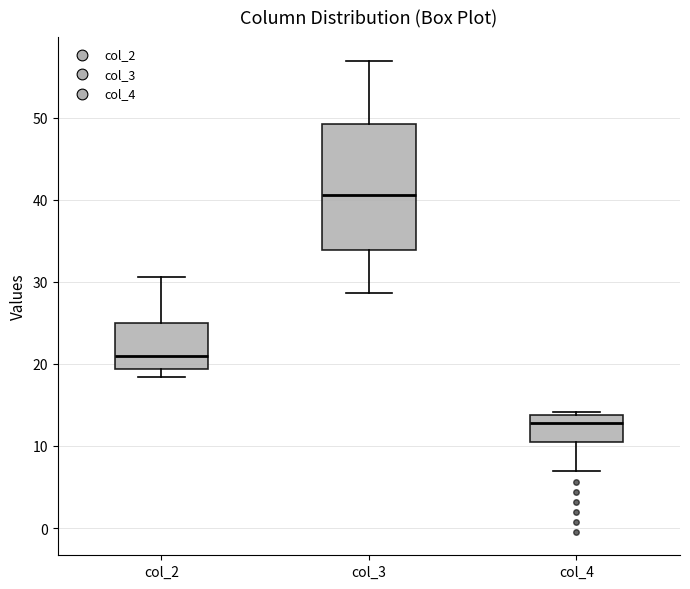

Where does the median line of the box for col_2 sit on the y-axis? The values are not printed on the chart, so give them approximately, as read against the axis.

21